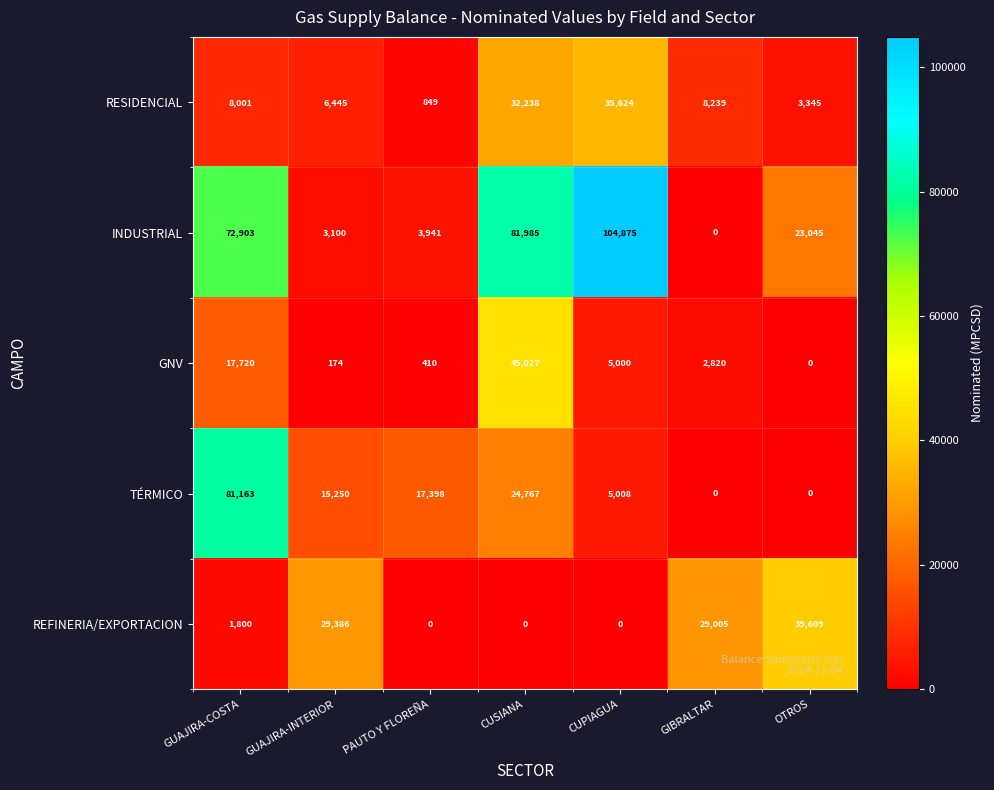

At how many categories does at least one series exceed 21454?

6